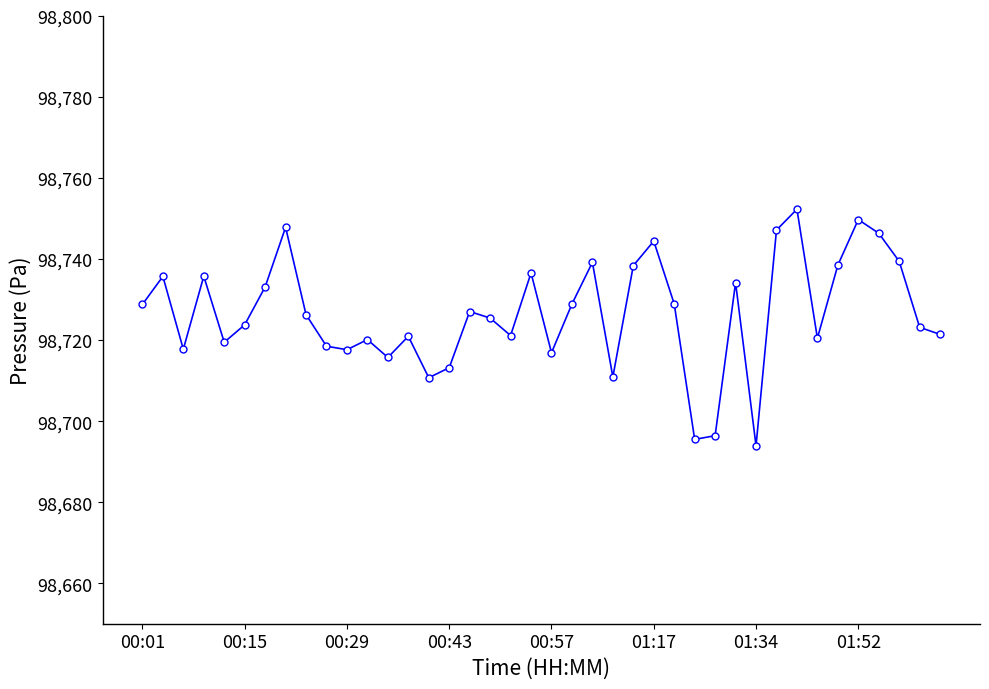

What is the value of the 1st point from the left?

98728.8